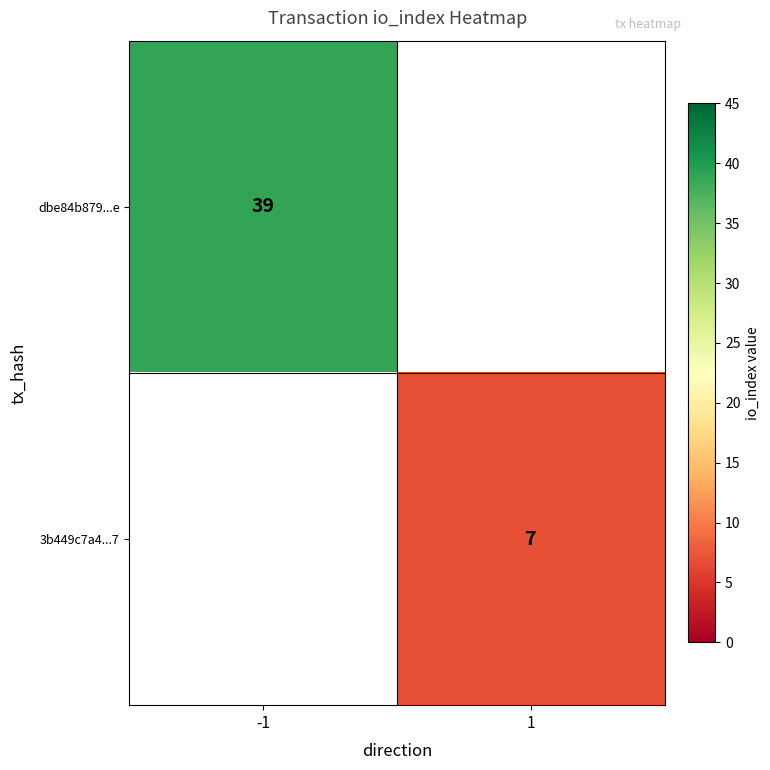

The value of 3b449c7a4...7 at 1 is 11. True or false?

False